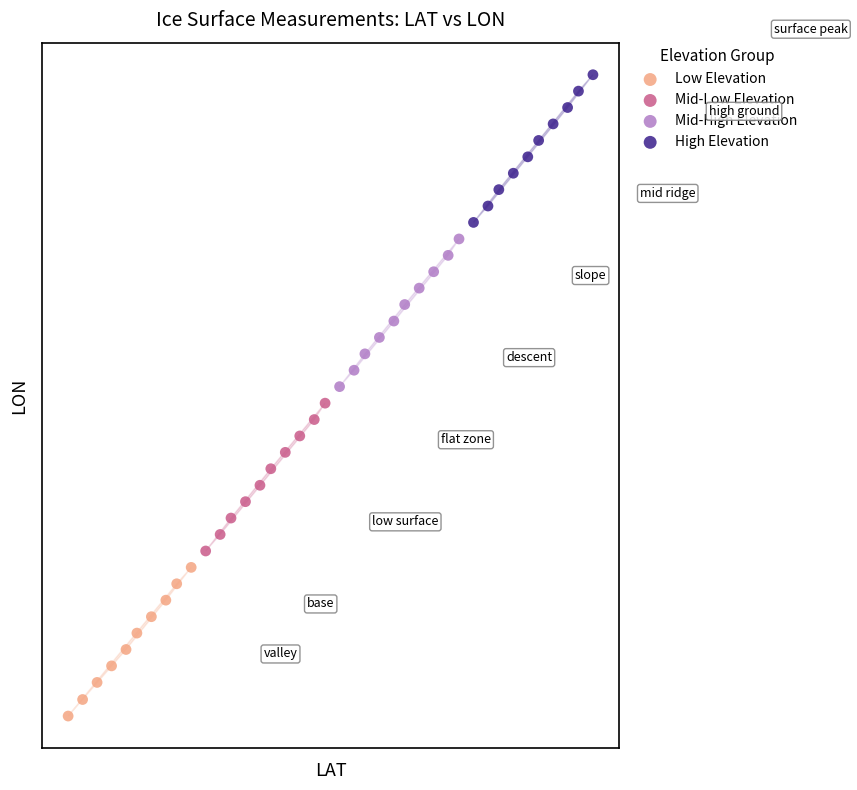

Which series reaches the minimum Y coordinate?

Low Elevation